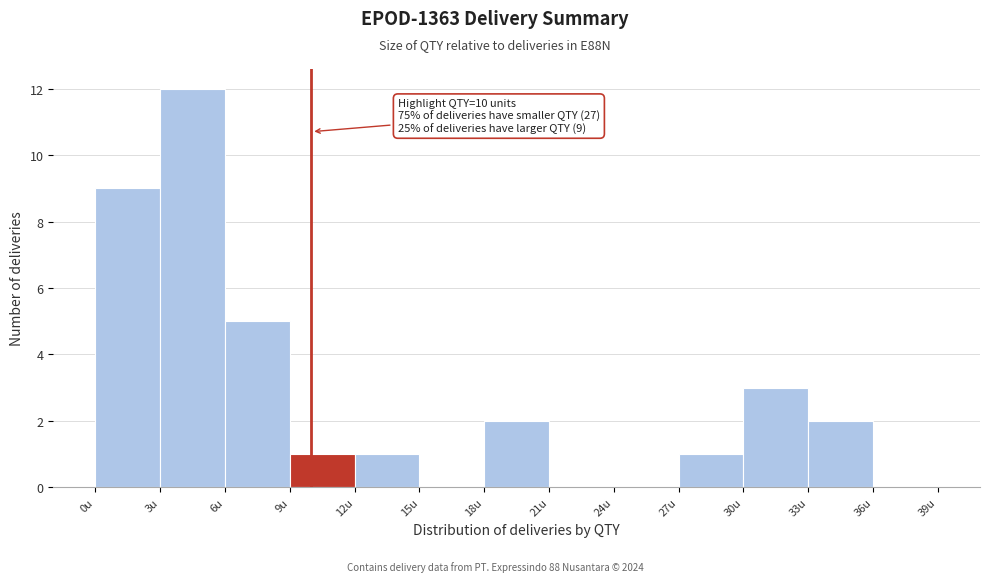

Which range on the x-axis has the tallest bar?

3 to 6